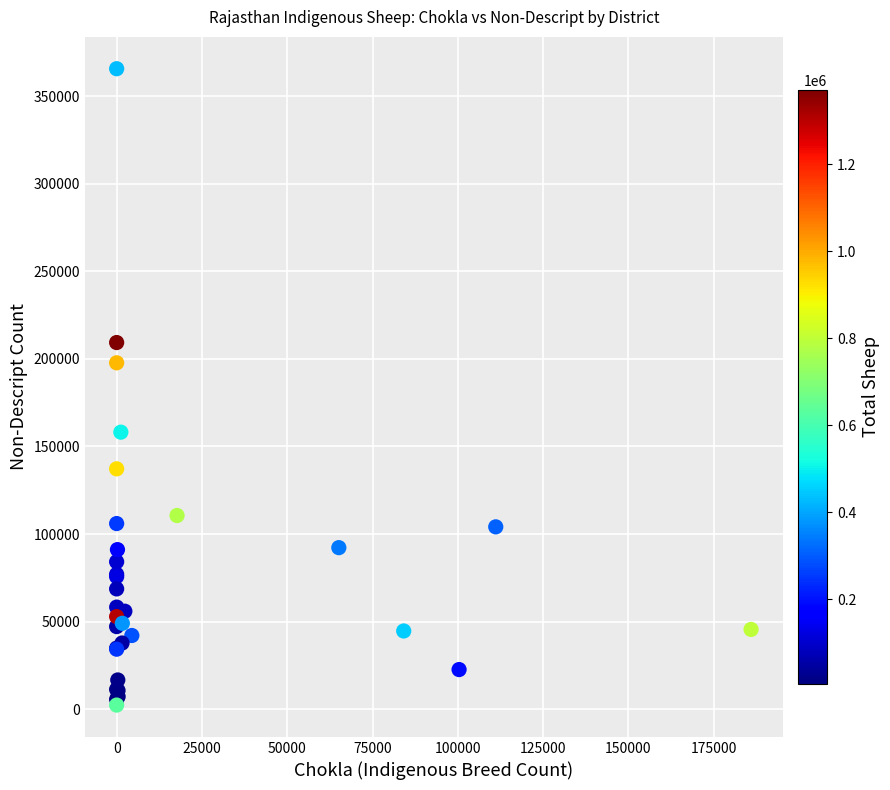

What Y value in the scatter plot is closest to 184040?

197800